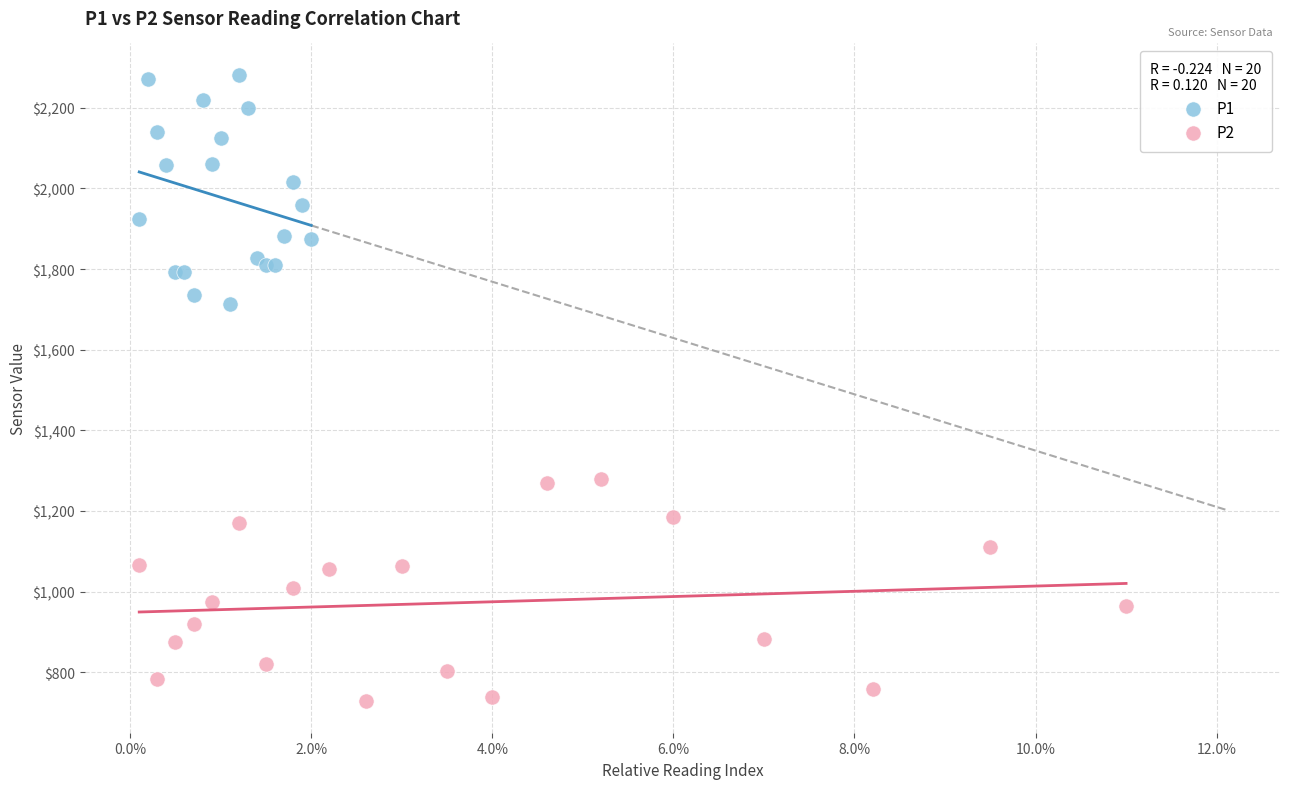

Which series reaches the maximum Y coordinate?

P1